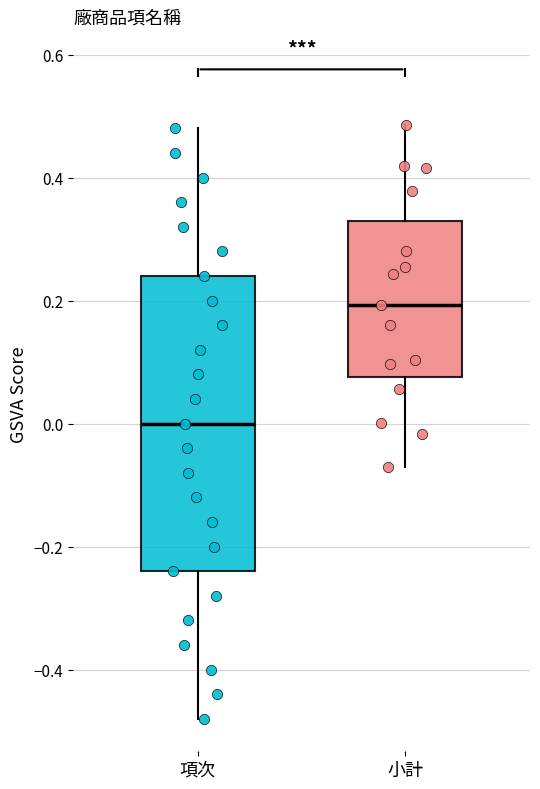

Reading left to right, transcribe this box plot: for each box, give where its median line is, the range the box spans, and where its two whiskers end, as read against the y-axis. The values are not printed on the chart, so give them approximately, as read against the axis.

項次: median 0.00, box -0.24 to 0.24, whiskers -0.48 to 0.48
小計: median 0.20, box 0.08 to 0.32, whiskers -0.08 to 0.48